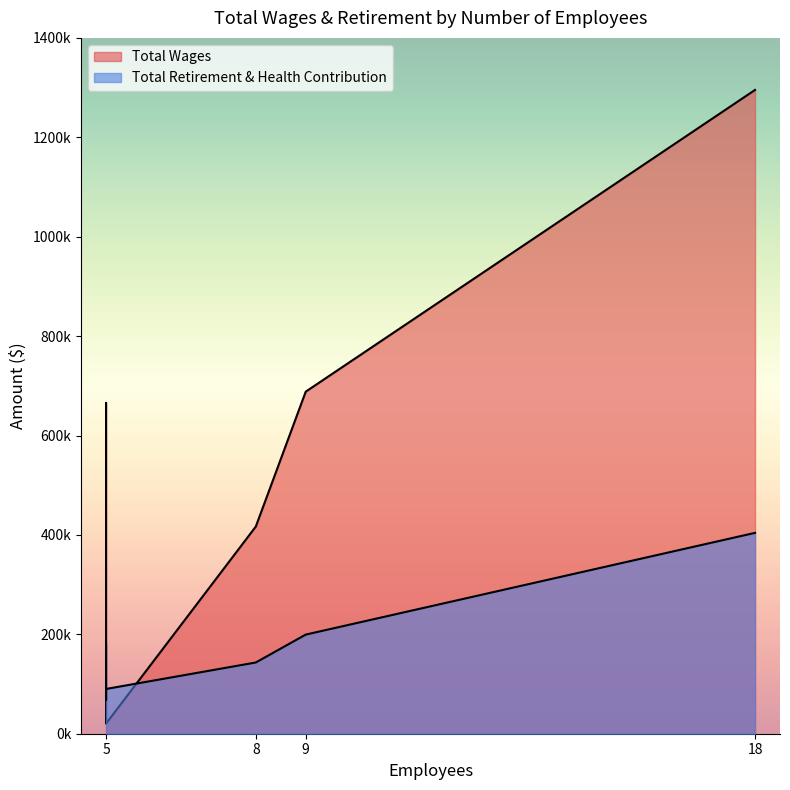

Which series has the widest spread of values?

Total Wages